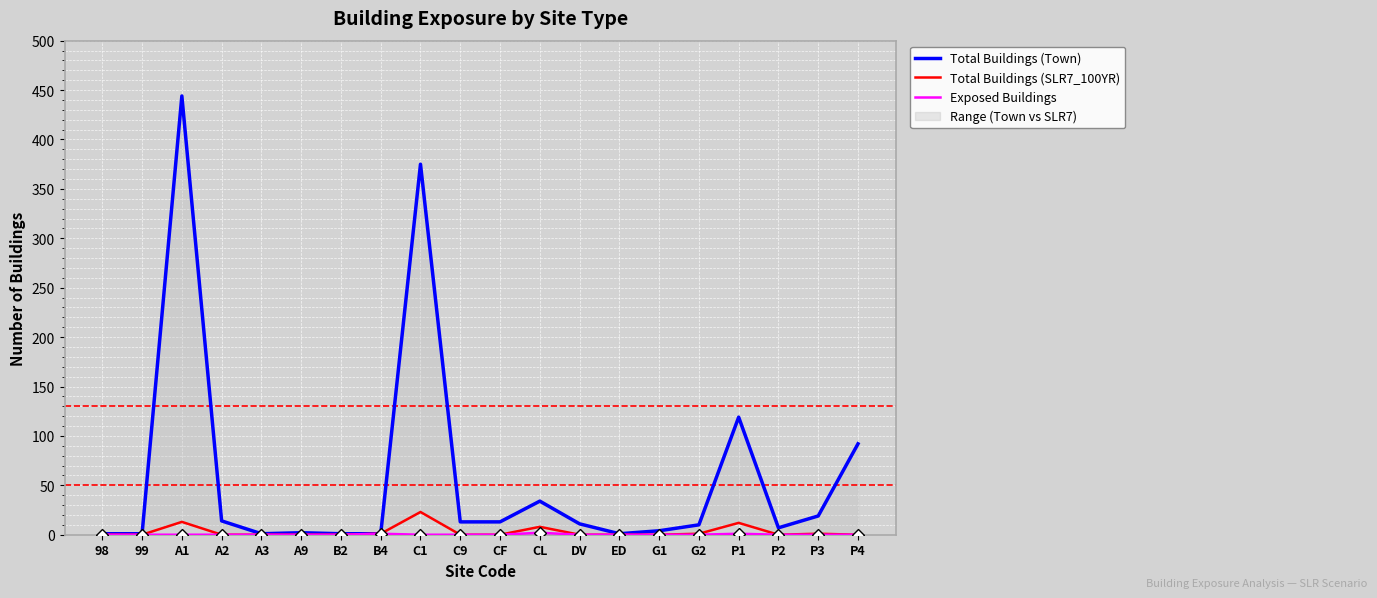

At which label is Exposed Buildings closest to 1?

B4